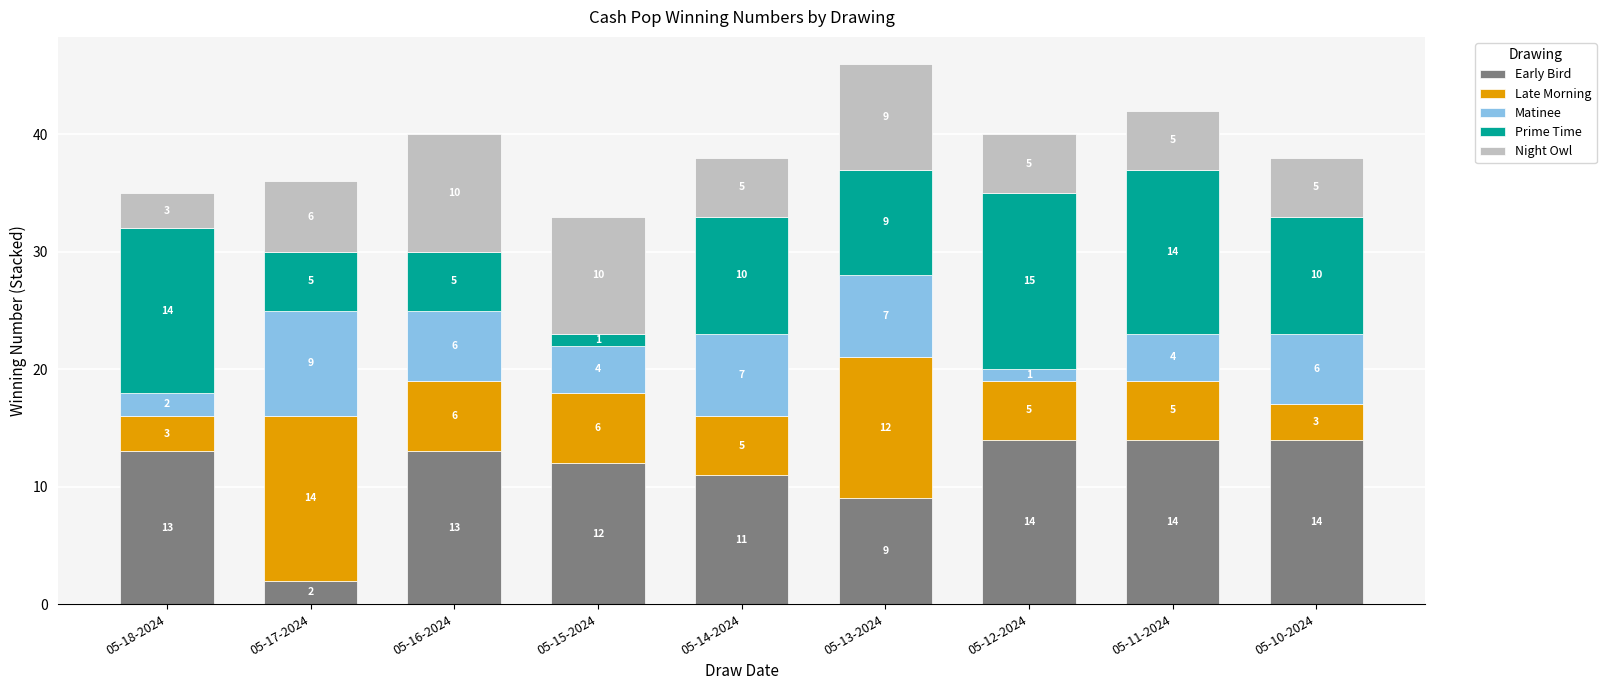

At which label is Early Bird closest to 8?

05-13-2024